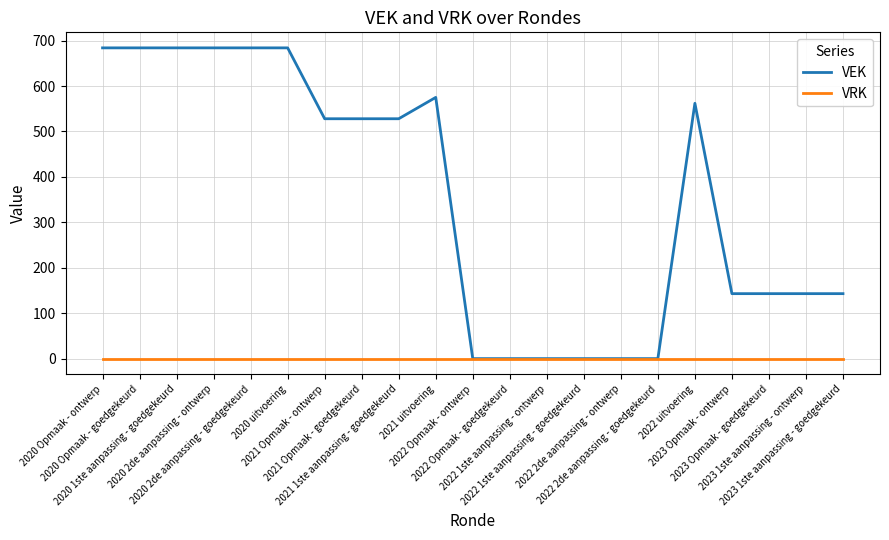

Which series has the largest total across all categories?

VEK